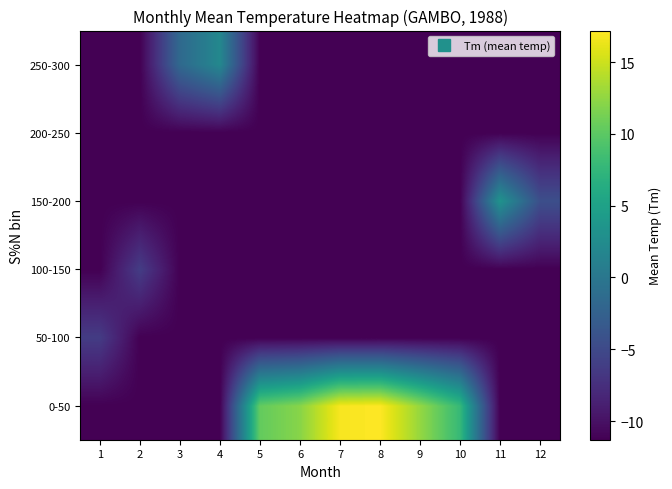

Which label corresponds to the smallest value in the chart?

1